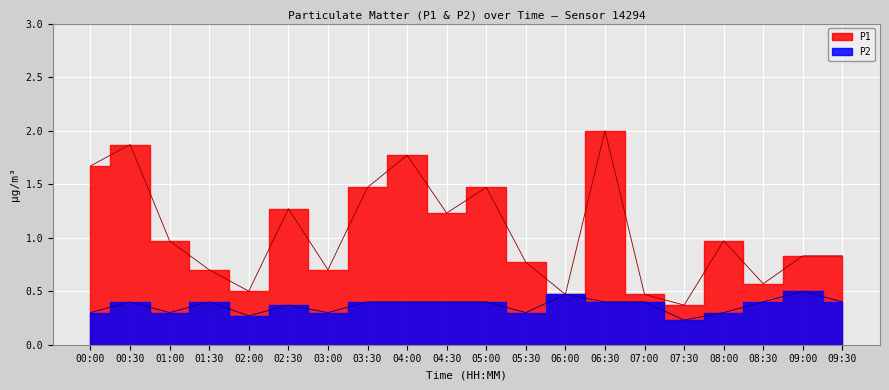

What is the difference between the maximum and second lowest values in the P1 series?

1.5